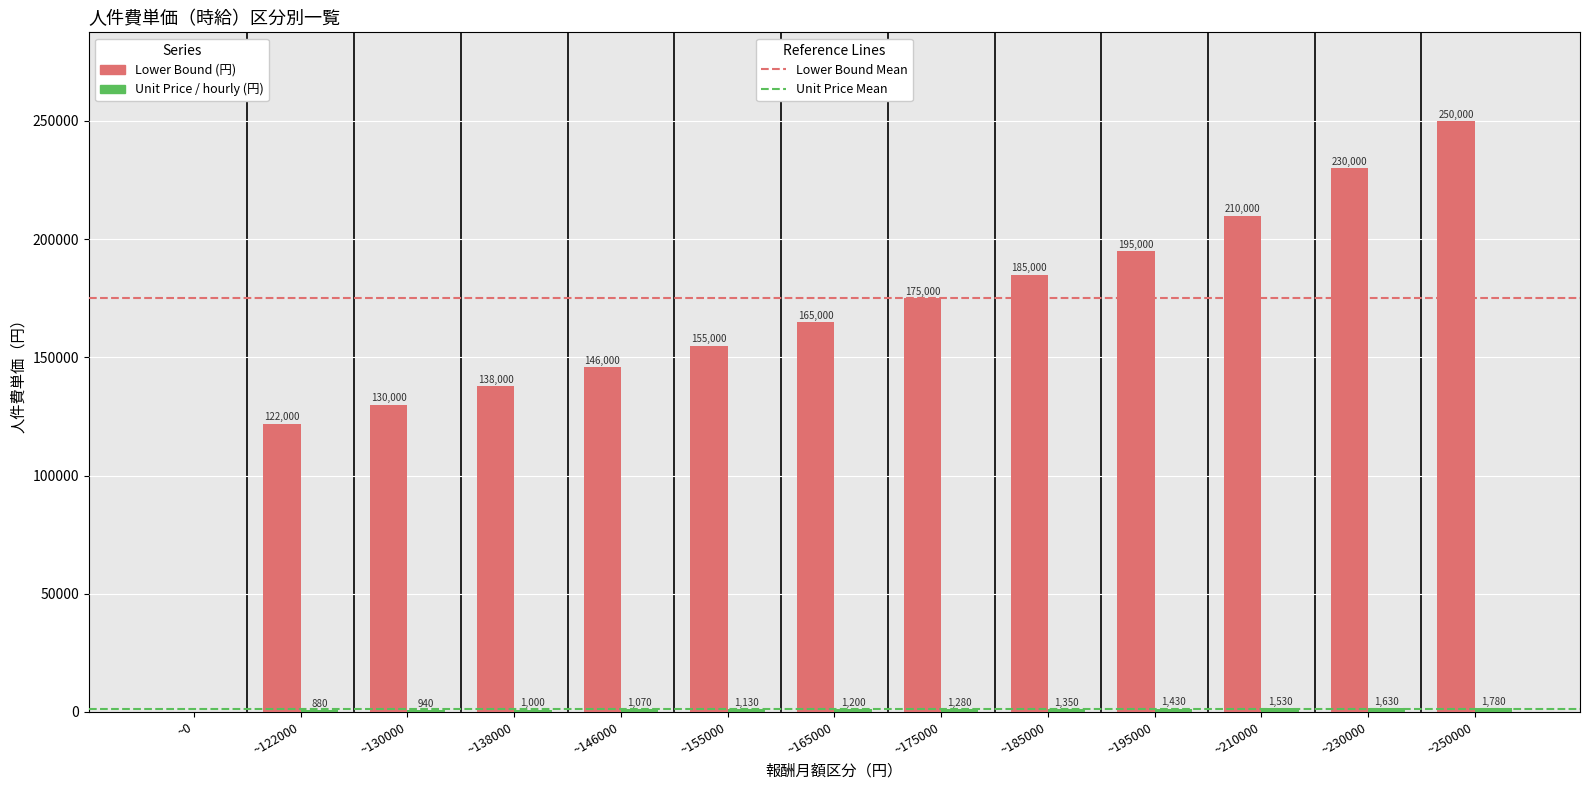

What is the greatest value displayed?

250000